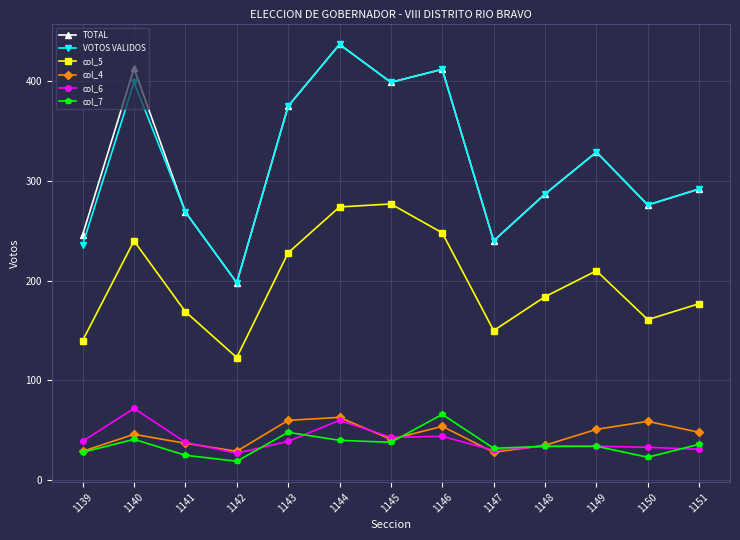

At which category is the sum across all series the highest?

1144